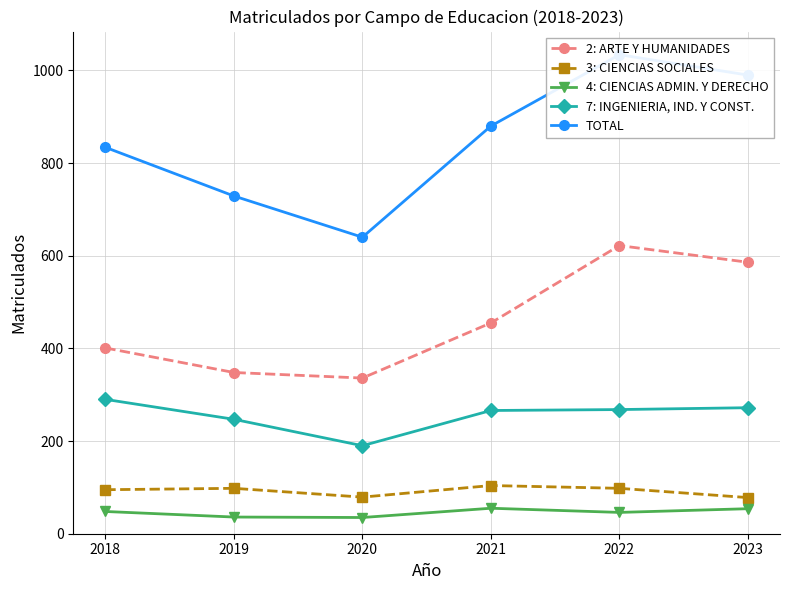

What is the average value of the 2: ARTE Y HUMANIDADES series?

458